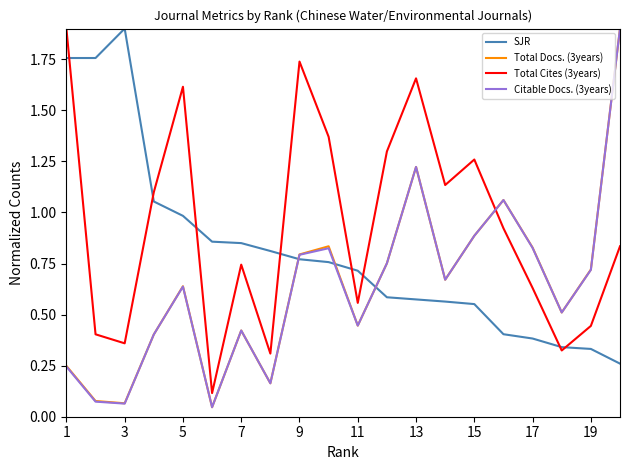

How many categories are shown in the chart?

20